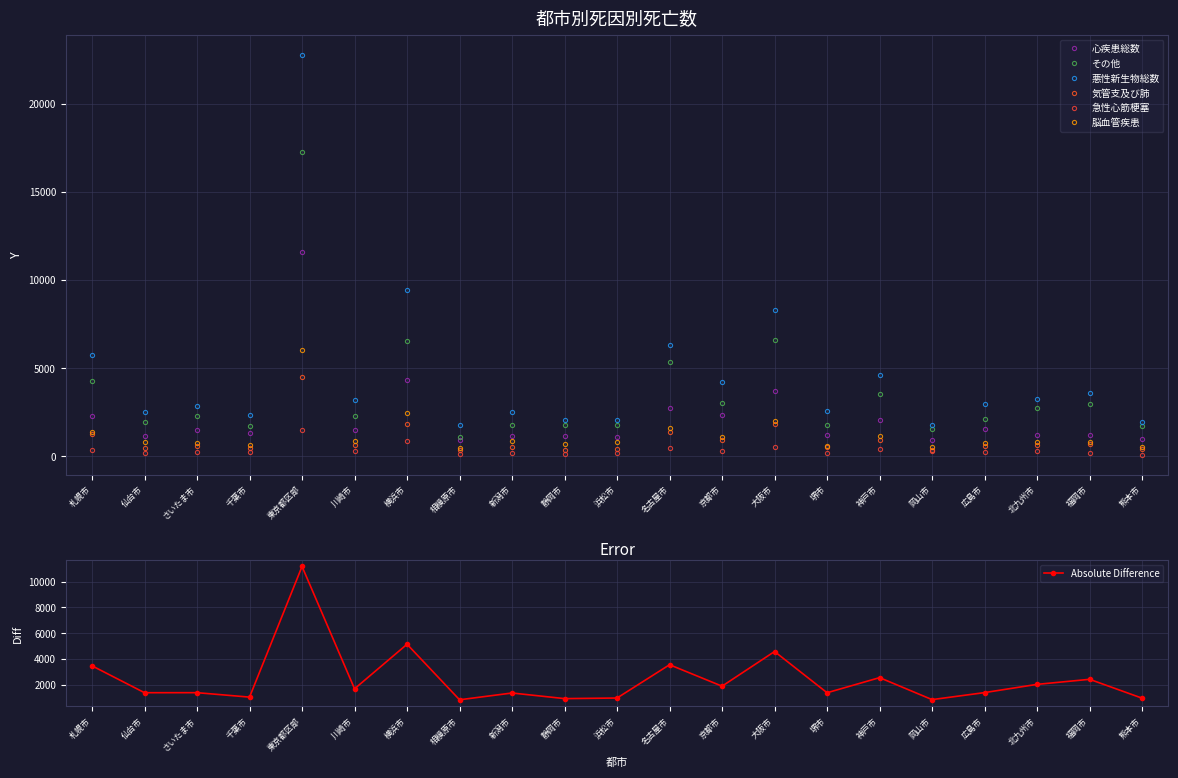

Is it true that 悪性新生物総数 equals 2078 at 静岡市?

True